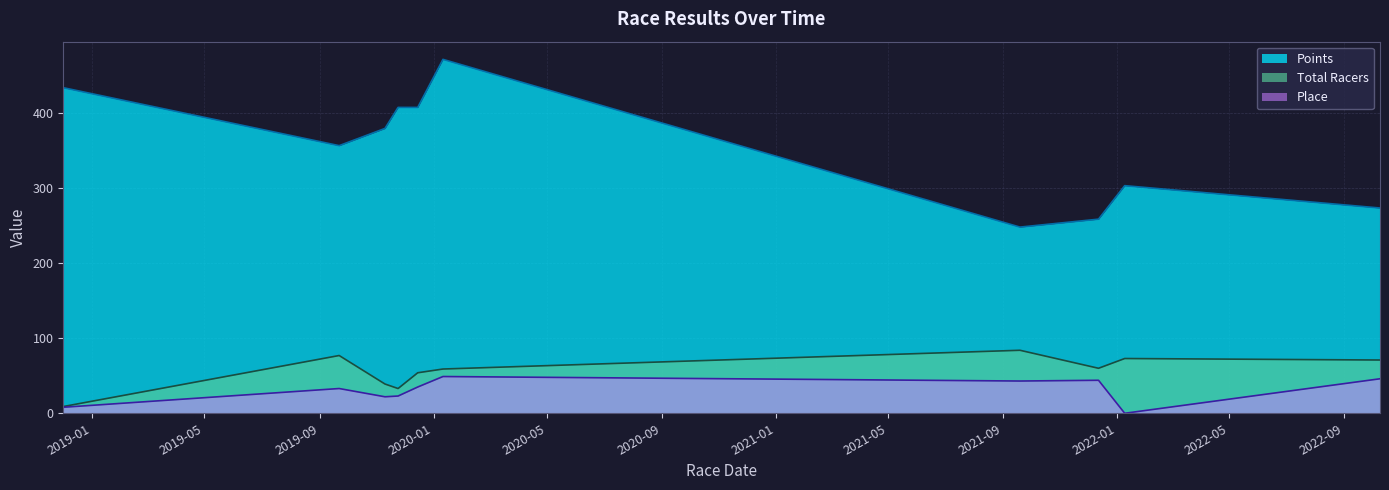

Rank the series at 2019-11-10 from highest to lowest value.

Points, Total Racers, Place